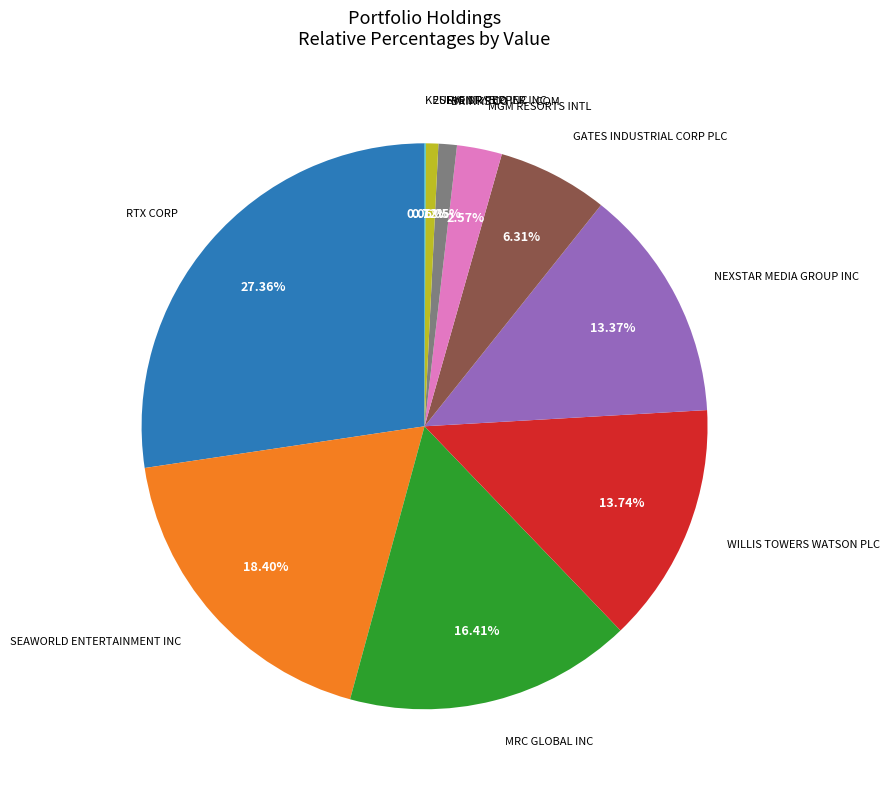

Is there any slice that represents more than half of the pie?

No